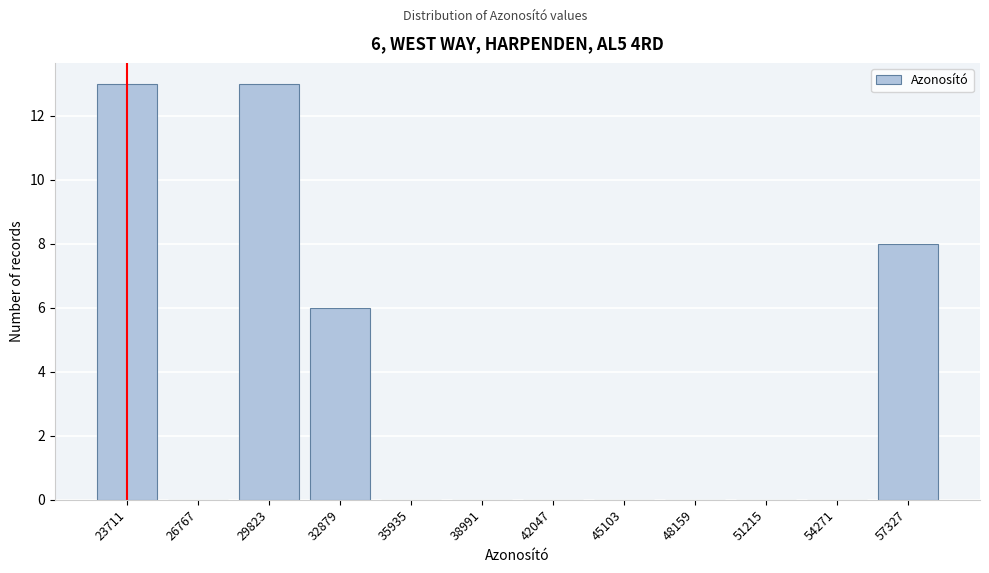

Reading left to right, extract all data points from this chart.

23711=13	26767=0	29823=13	32879=6	35935=0	38991=0	42047=0	45103=0	48159=0	51215=0	54271=0	57327=8